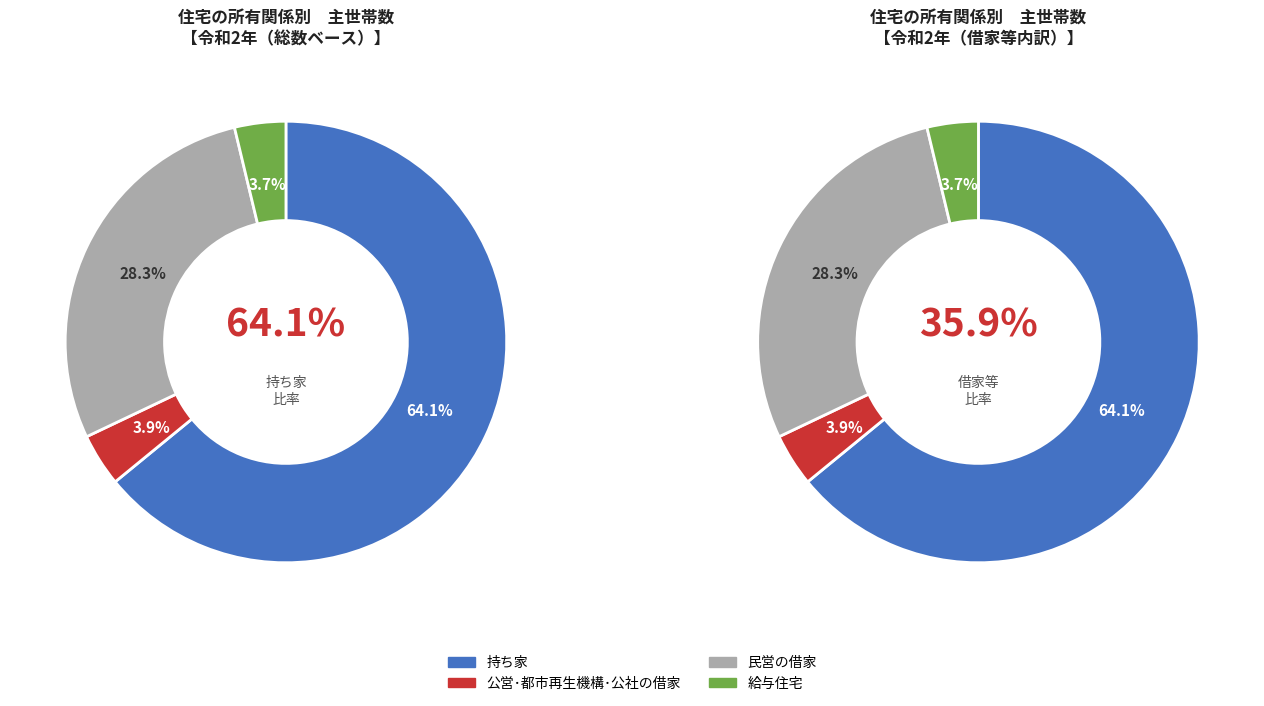

Is it true that 公営･都市再生機構･公社の借家 is 18% of the pie?

False